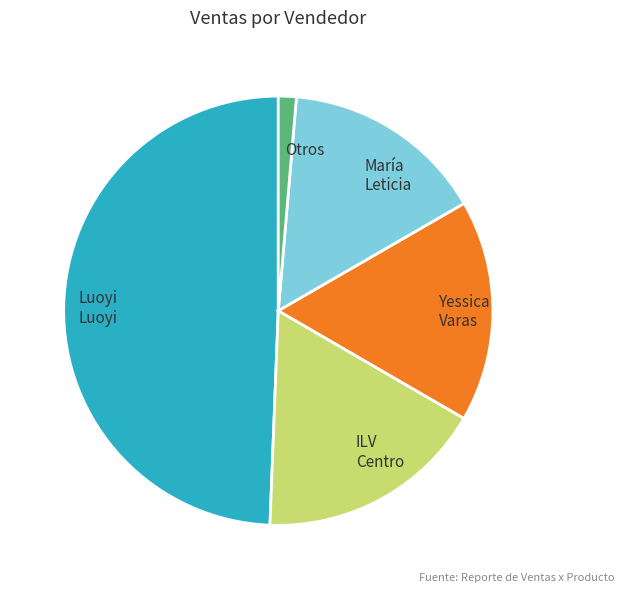

How many segments does this pie chart have?

5